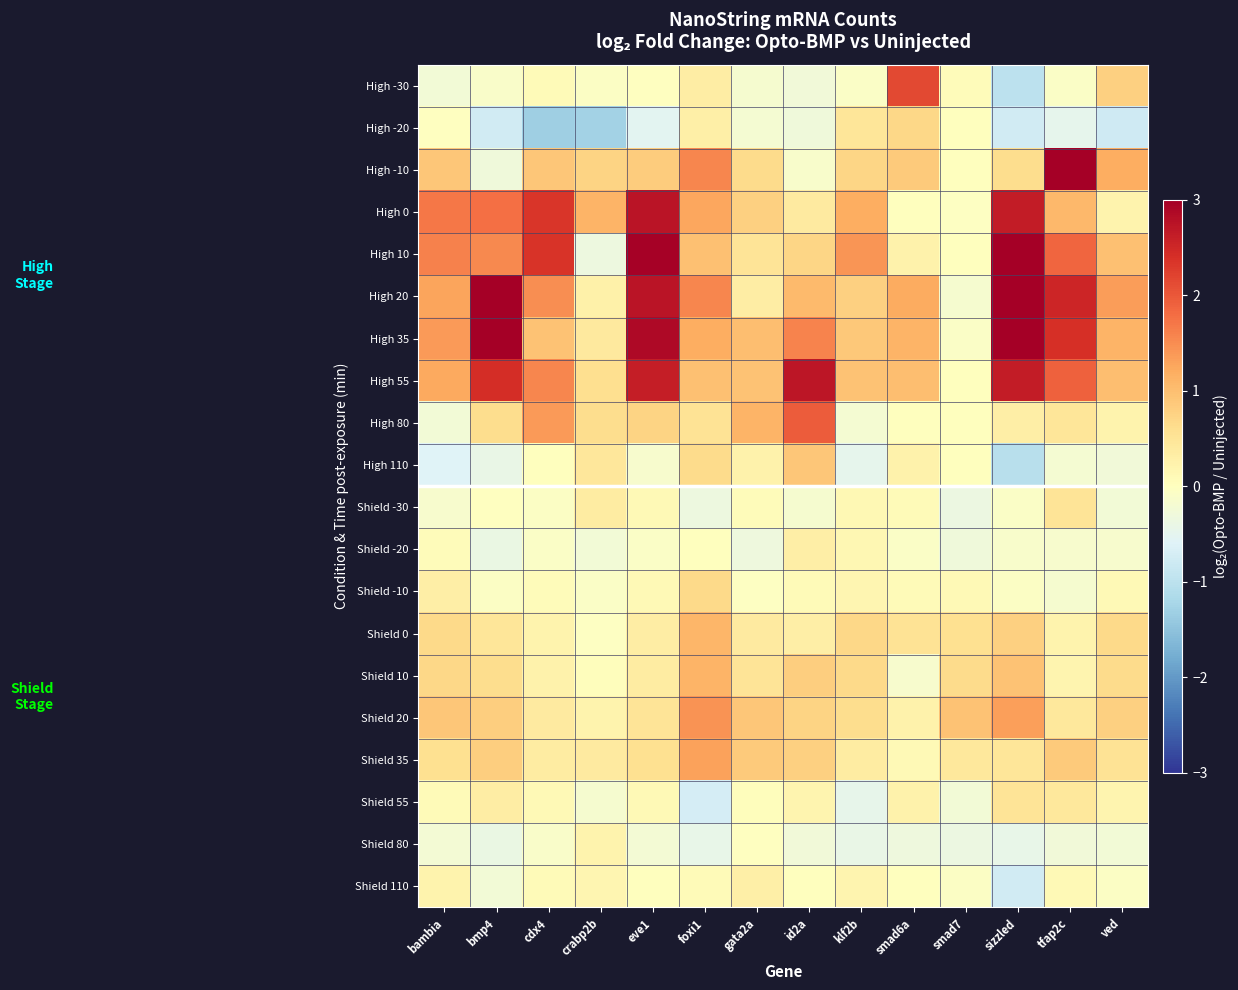

Which label corresponds to the smallest value in the chart?

cdx4